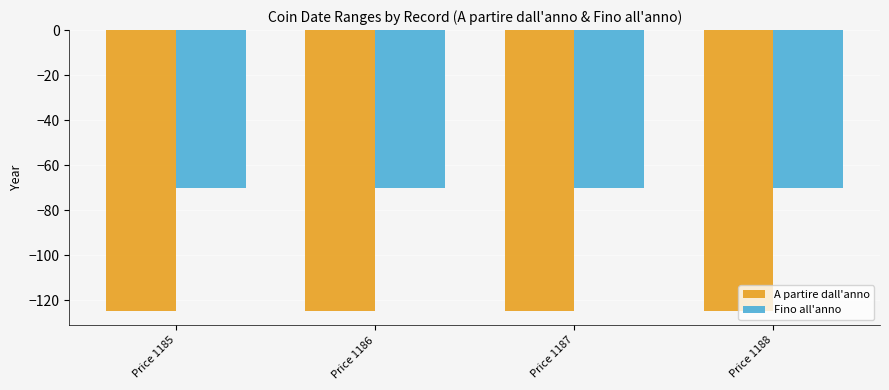

Is the value of A partire dall'anno at Price 1187 greater than the value of Fino all'anno at Price 1186?

No